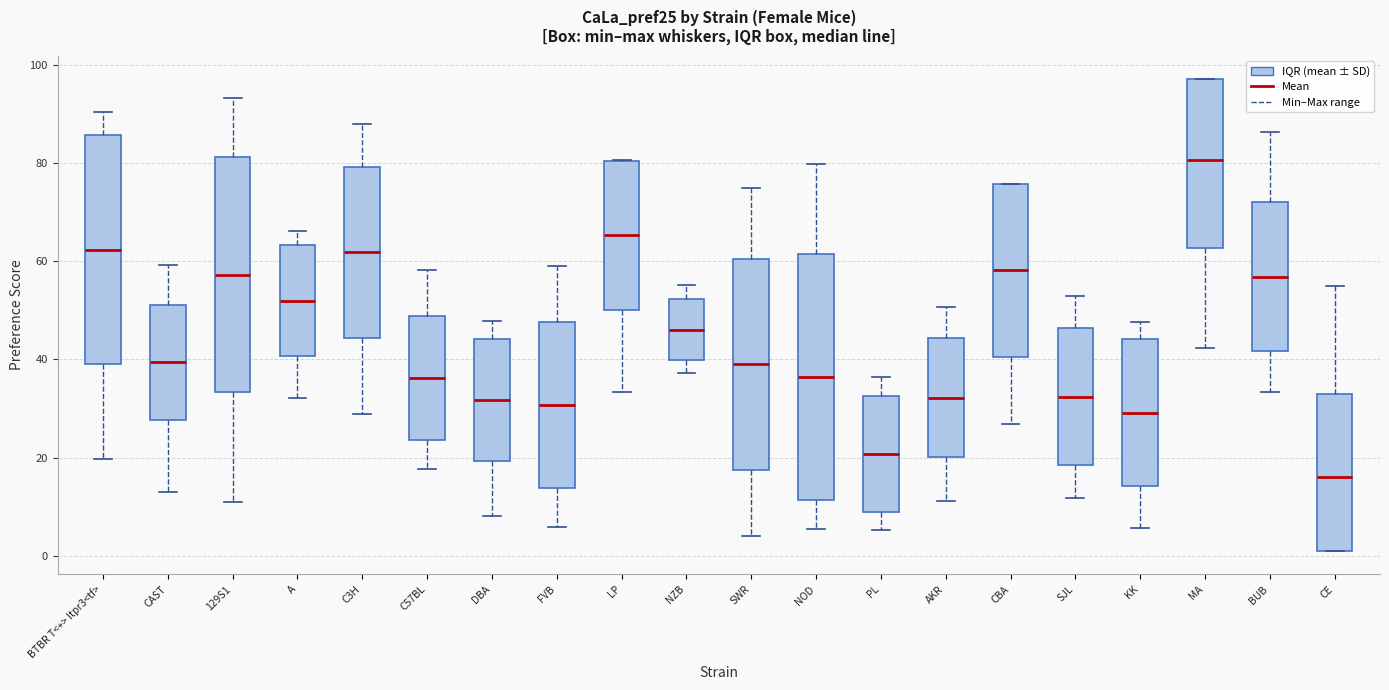

Reading left to right, transcribe this box plot: for each box, give where its median line is, the range the box spans, and where its two whiskers end, as read against the y-axis. The values are not printed on the chart, so give them approximately, as read against the axis.

BTBR T<+> Itpr3<tf>: median 62, box 40 to 86, whiskers 20 to 90
CAST: median 40, box 28 to 52, whiskers 12 to 60
129S1: median 58, box 34 to 82, whiskers 10 to 94
A: median 52, box 40 to 64, whiskers 32 to 66
C3H: median 62, box 44 to 80, whiskers 28 to 88
C57BL: median 36, box 24 to 48, whiskers 18 to 58
DBA: median 32, box 20 to 44, whiskers 8 to 48
FVB: median 30, box 14 to 48, whiskers 6 to 60
LP: median 66, box 50 to 80, whiskers 34 to 80
NZB: median 46, box 40 to 52, whiskers 38 to 56
SWR: median 40, box 18 to 60, whiskers 4 to 76
NOD: median 36, box 12 to 62, whiskers 6 to 80
PL: median 20, box 10 to 32, whiskers 6 to 36
AKR: median 32, box 20 to 44, whiskers 12 to 50
CBA: median 58, box 40 to 76, whiskers 26 to 76
SJL: median 32, box 18 to 46, whiskers 12 to 54
KK: median 30, box 14 to 44, whiskers 6 to 48
MA: median 80, box 62 to 98, whiskers 42 to 98
BUB: median 56, box 42 to 72, whiskers 34 to 86
CE: median 16, box 2 to 32, whiskers 2 to 54